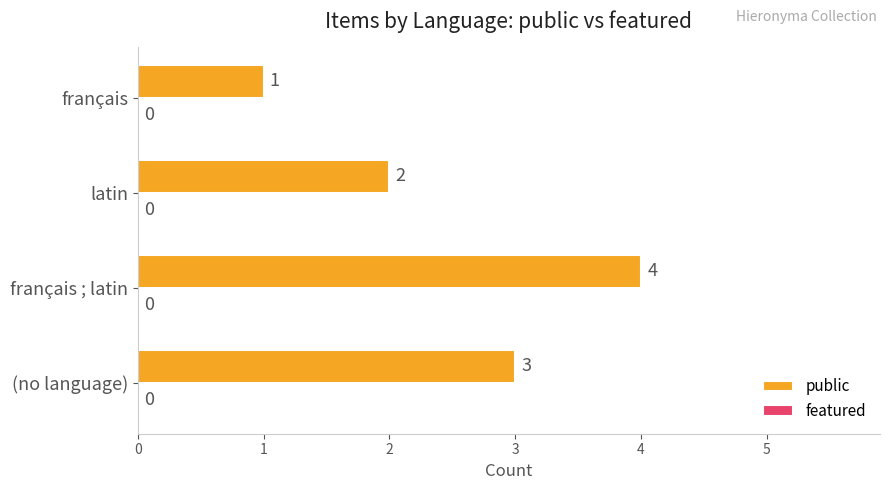

What is the sum of all values?

10